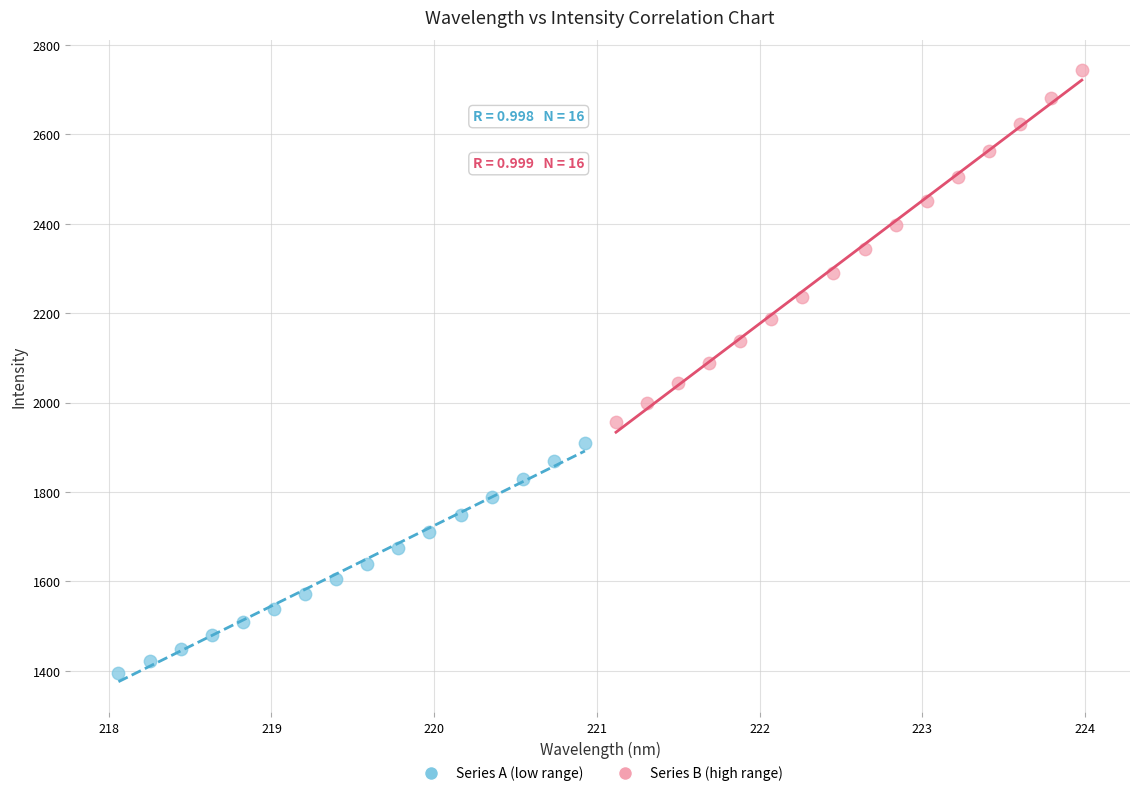

Which series contains the lowest Y value?

Series A (low range)